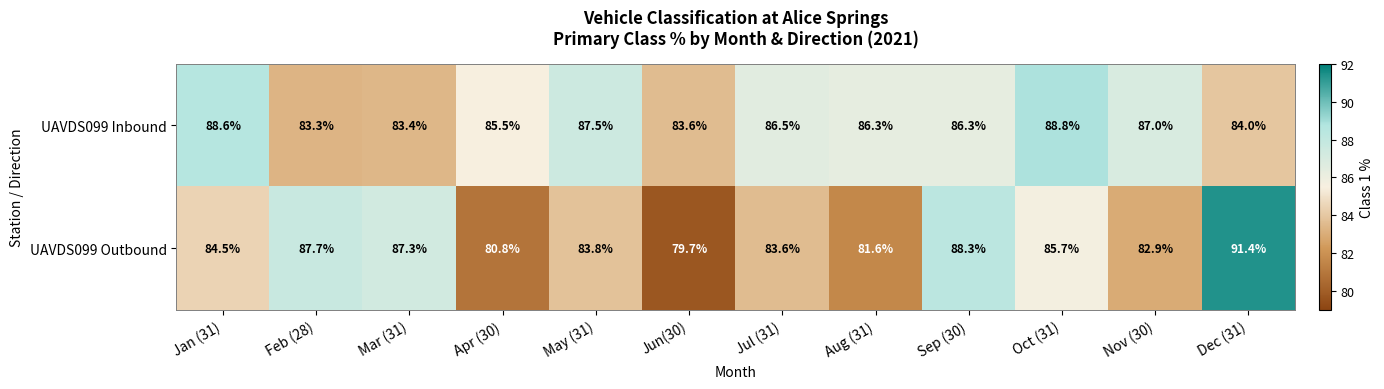

How many series are shown in this chart?

2